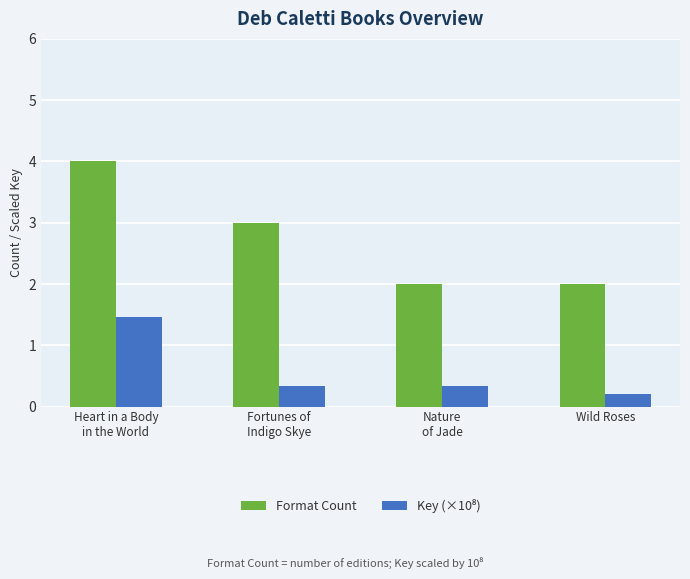

At which category does the chart reach its peak across all series?

Heart in a Body
in the World